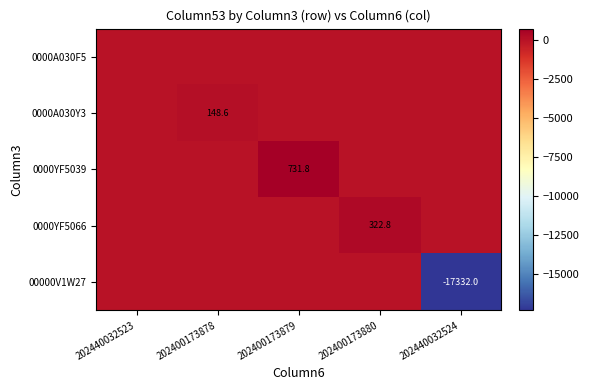

The value of 00000V1W27 at 202400173880 is 0.0. True or false?

True